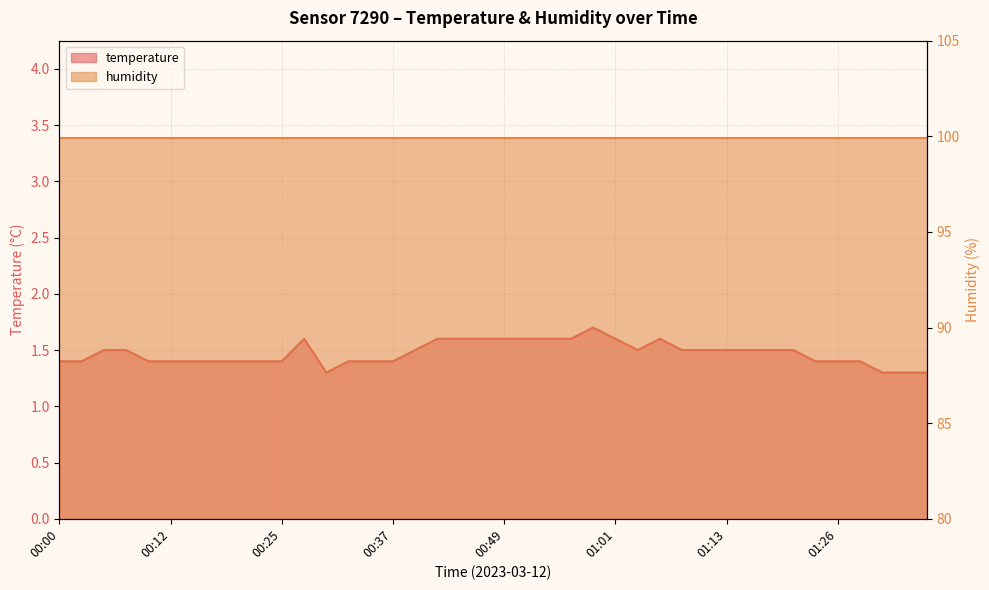

What is the sum of all values?

58.9